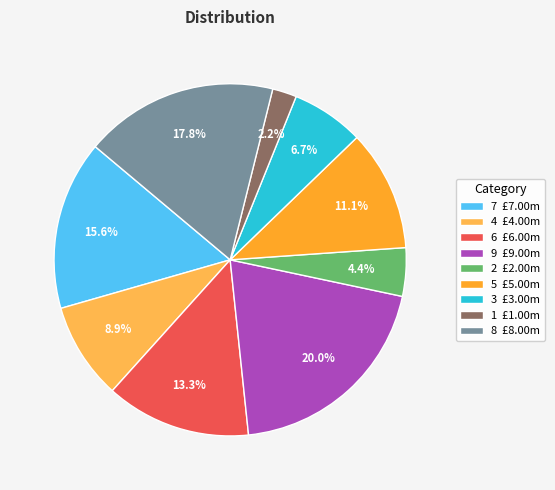

True or false: 2 accounts for 4% of the total.

True